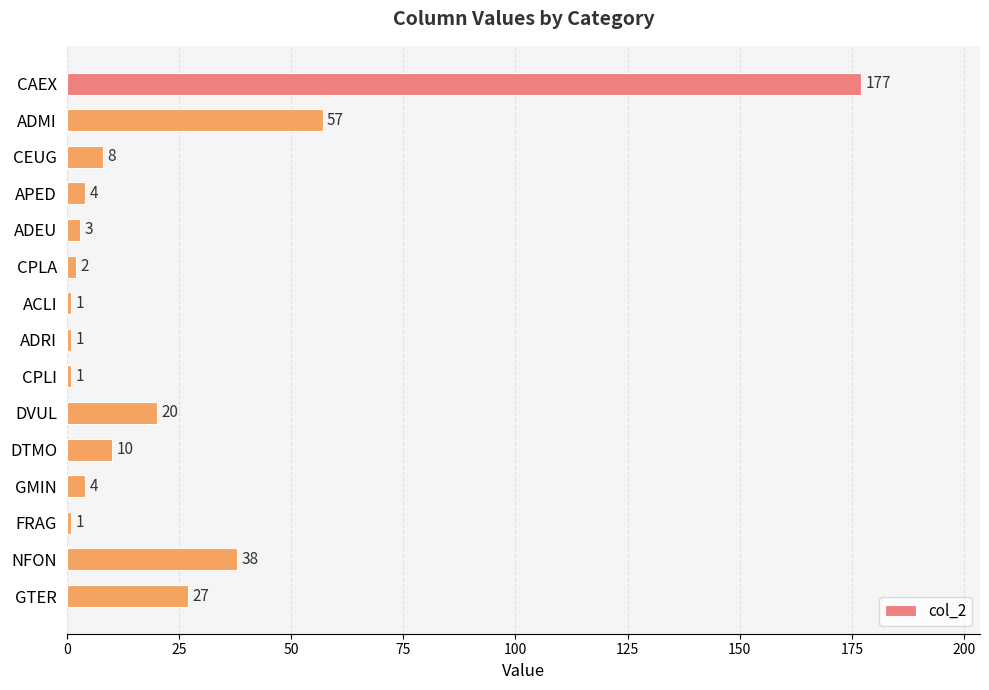

Reading top to bottom, list all the values displayed in this chart.

CAEX=177	ADMI=57	CEUG=8	APED=4	ADEU=3	CPLA=2	ACLI=1	ADRI=1	CPLI=1	DVUL=20	DTMO=10	GMIN=4	FRAG=1	NFON=38	GTER=27